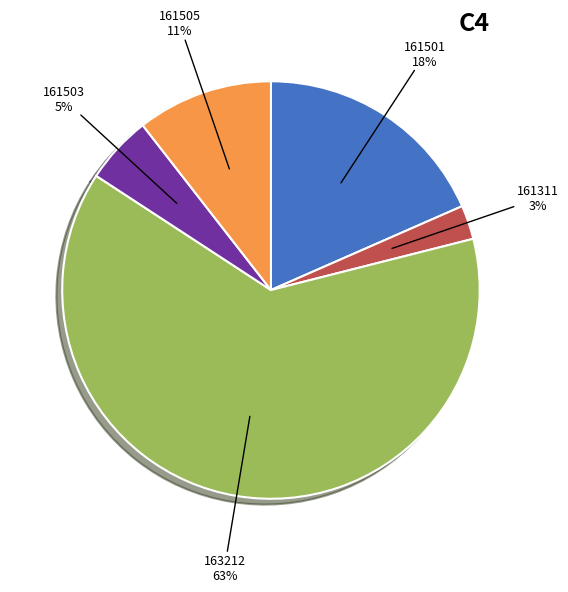

Is there any slice that represents more than half of the pie?

Yes